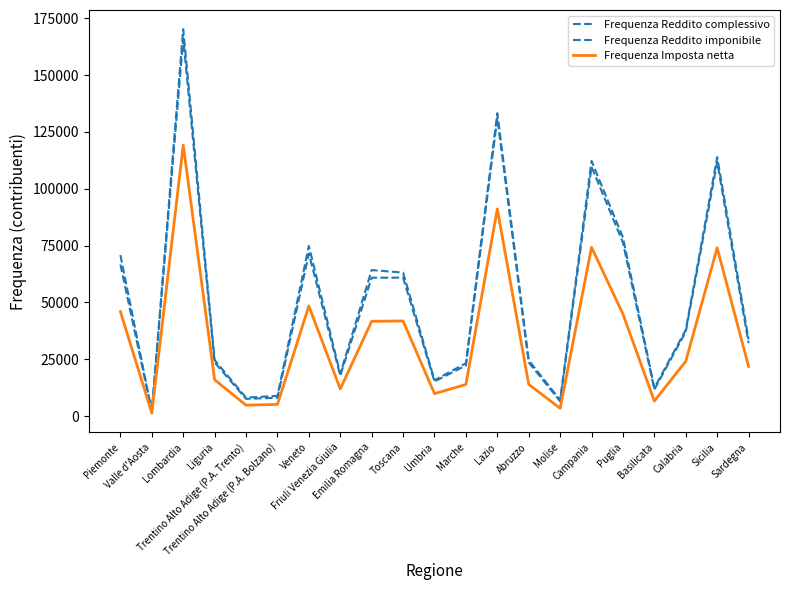

True or false: Frequenza Reddito imponibile has a value of 13012 at Trentino Alto Adige (P.A. Trento).

False